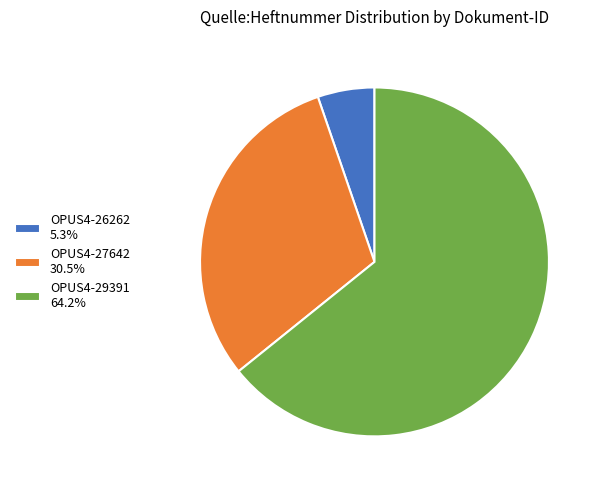

Is there any slice that represents more than half of the pie?

Yes